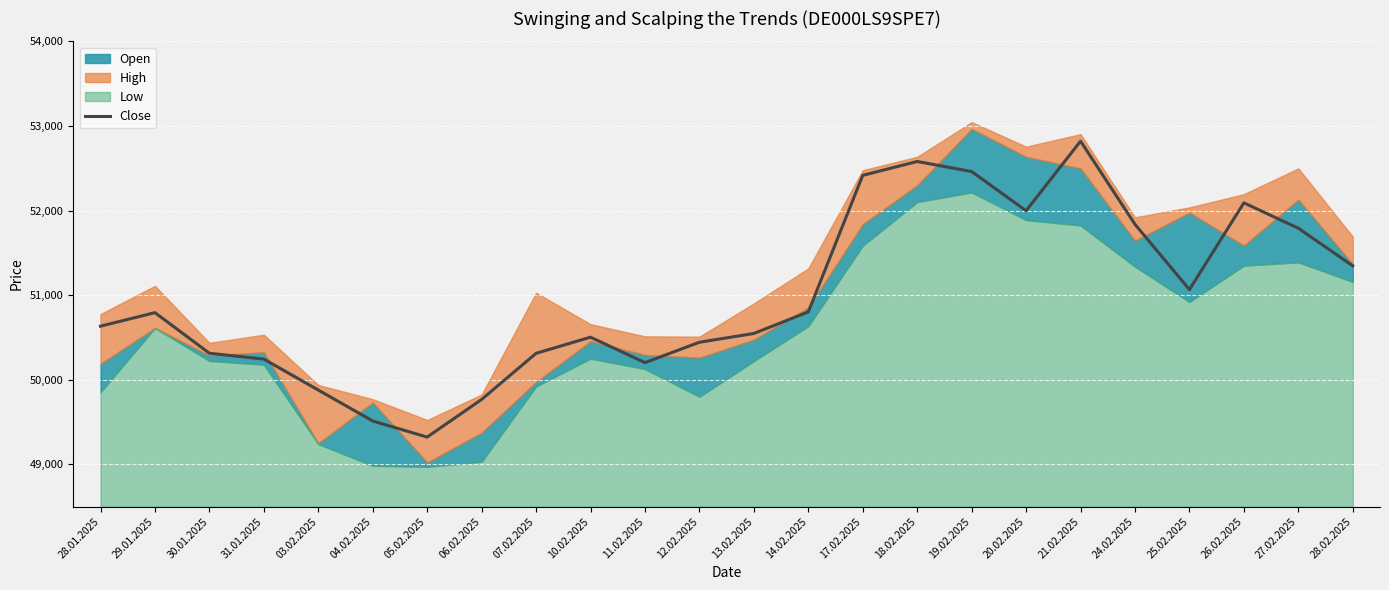

True or false: the data shows 52820 at 21.02.2025.

True